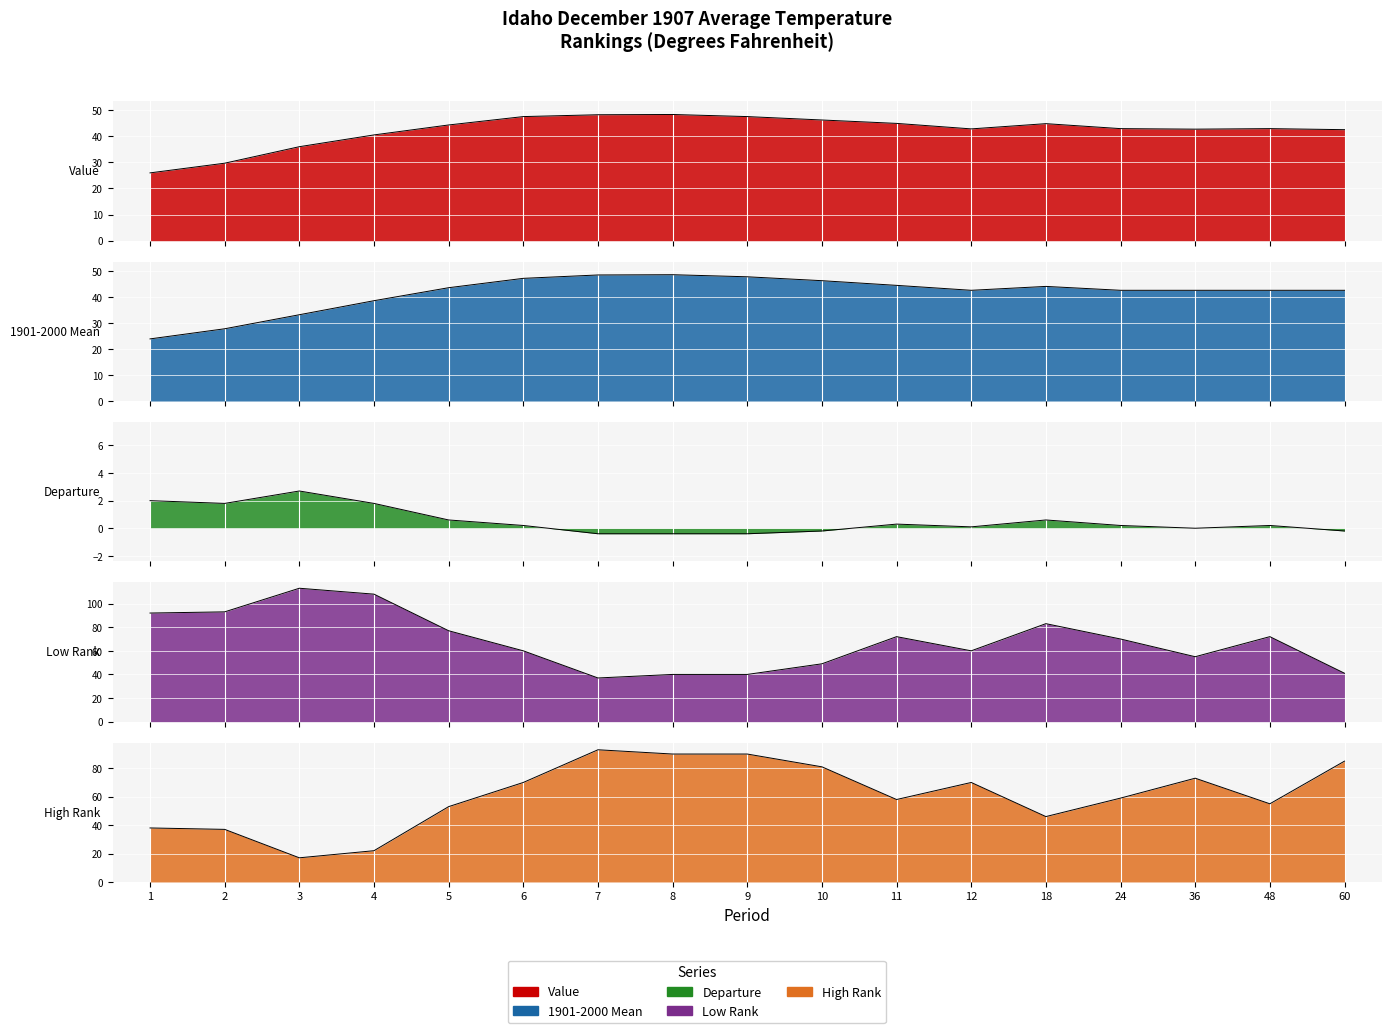

Reading left to right, extract all data points from this chart.

Value: 25.9	29.6	35.9	40.4	44.2	47.4	48.1	48.2	47.4	46.1	44.8	42.7	44.7	42.8	42.6	42.8	42.4
1901-2000 Mean: 23.9	27.8	33.2	38.6	43.6	47.2	48.5	48.6	47.8	46.3	44.5	42.6	44.1	42.6	42.6	42.6	42.6
Departure: 2.0	1.8	2.7	1.8	0.6	0.2	-0.4	-0.4	-0.4	-0.2	0.3	0.1	0.6	0.2	0.0	0.2	-0.2
Low Rank: 92.0	93.0	113.0	108.0	77.0	60.0	37.0	40.0	40.0	49.0	72.0	60.0	83.0	70.0	55.0	72.0	41.0
High Rank: 38.0	37.0	17.0	22.0	53.0	70.0	93.0	90.0	90.0	81.0	58.0	70.0	46.0	59.0	73.0	55.0	85.0